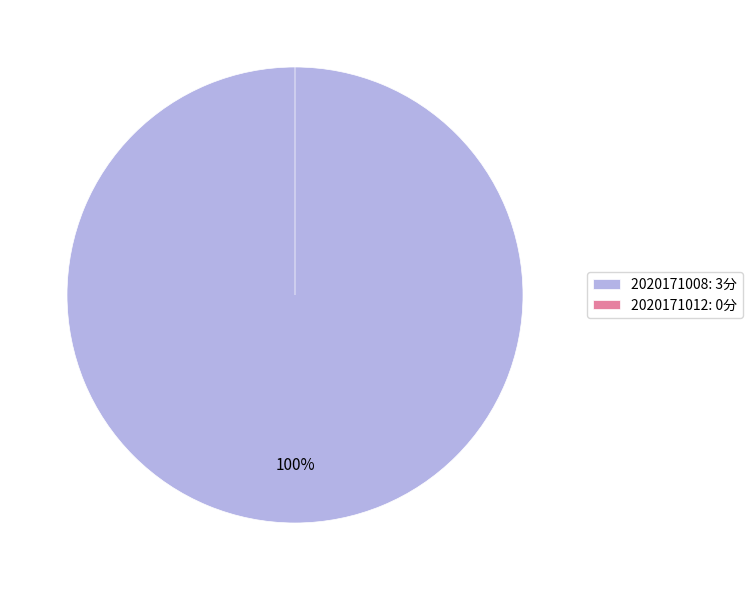

Count the number of slices in the pie.

2